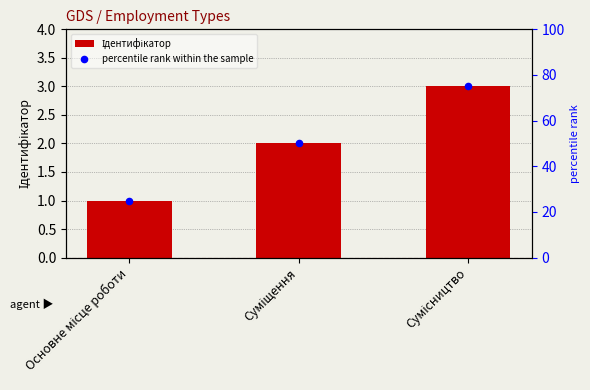

Is the value of percentile rank within the sample at Суміщення greater than the value of Ідентифікатор at Сумісництво?

Yes